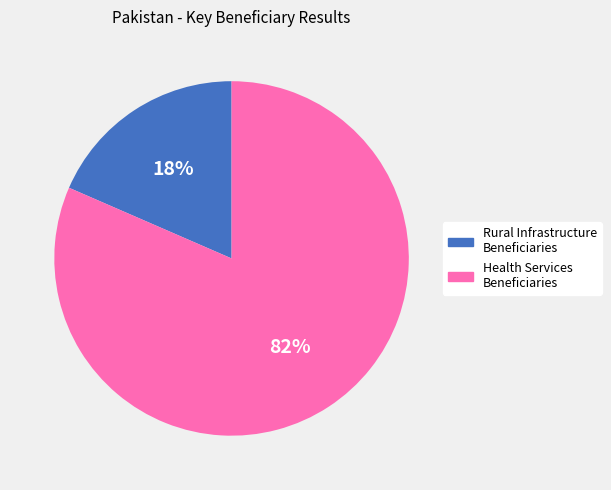

Does any single category account for the majority?

Yes